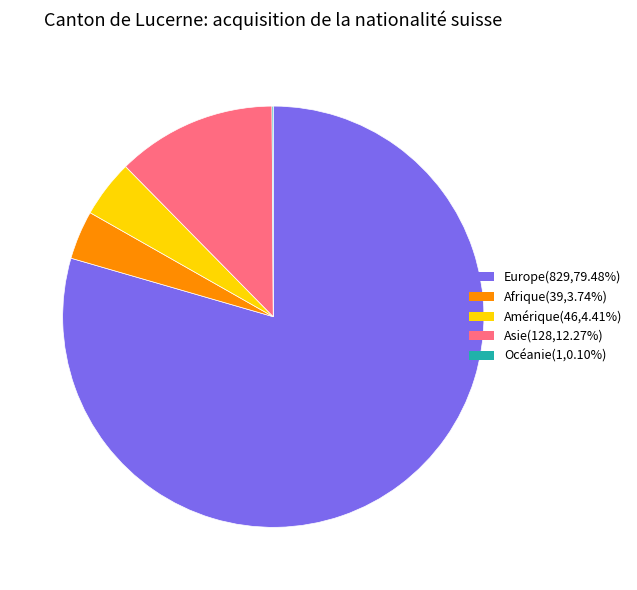

Is there a majority slice in this chart?

Yes